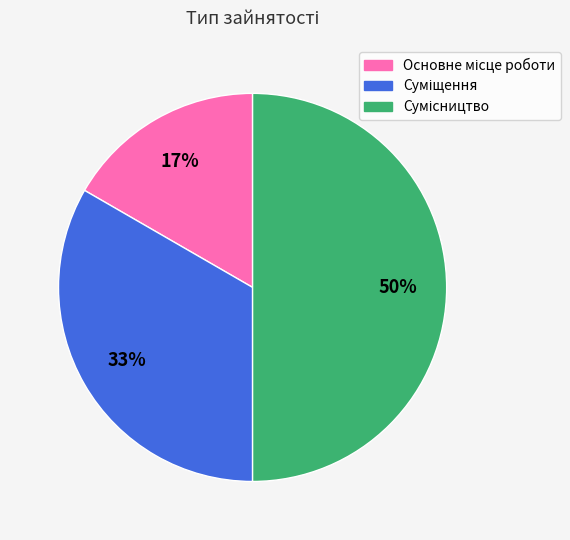

To the nearest percent, what is the average slice percentage?

33%